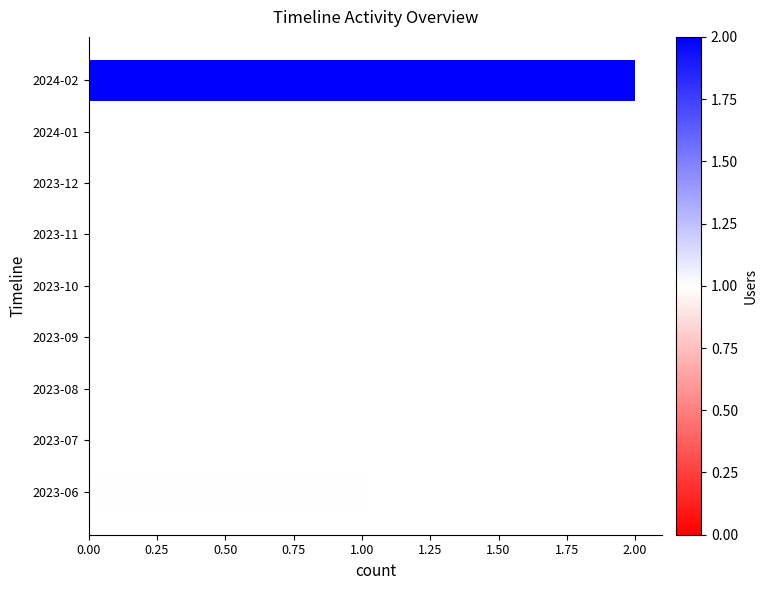

Reading bottom to top, what are all the values shown in this chart?

2023-06=1	2023-07=0	2023-08=0	2023-09=0	2023-10=0	2023-11=0	2023-12=0	2024-01=0	2024-02=2